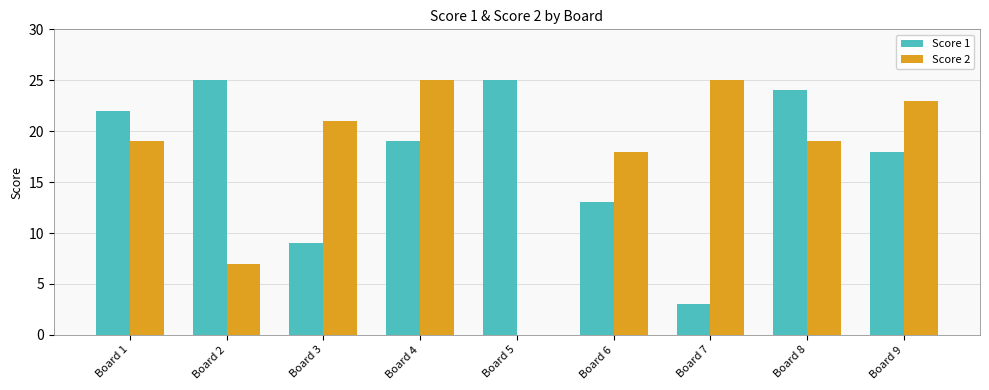

What is the greatest value displayed?

25